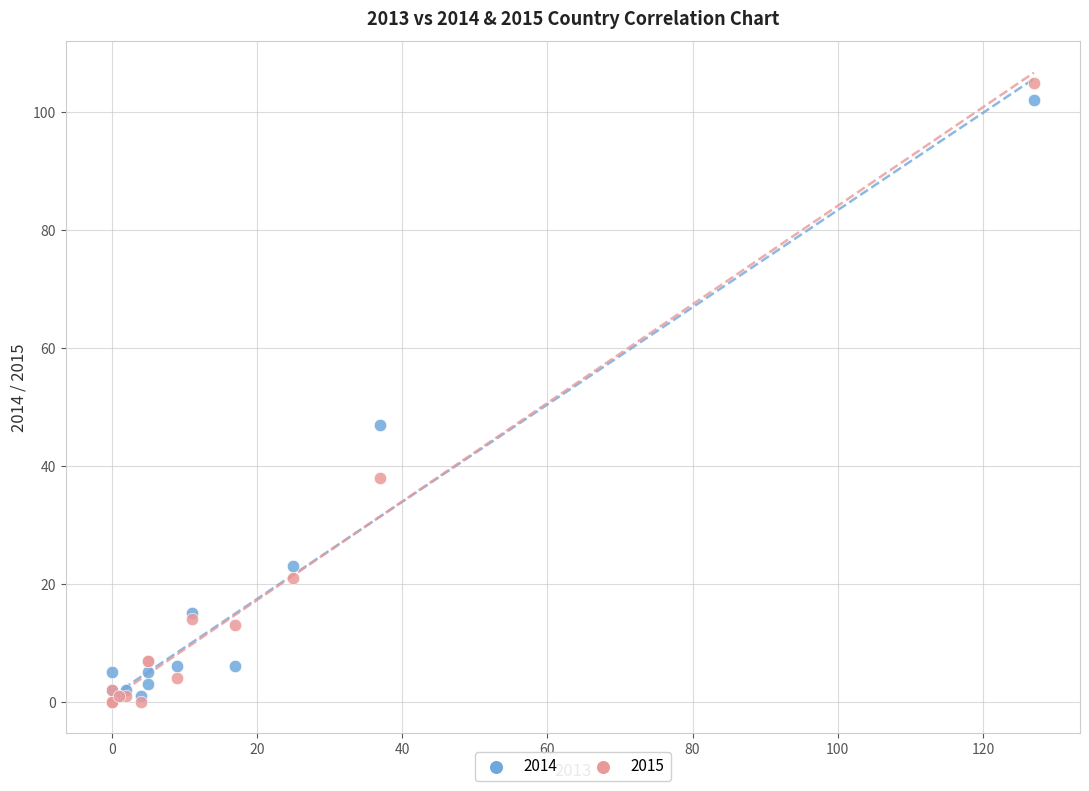

What are all the series names shown in the legend?

2014, 2015